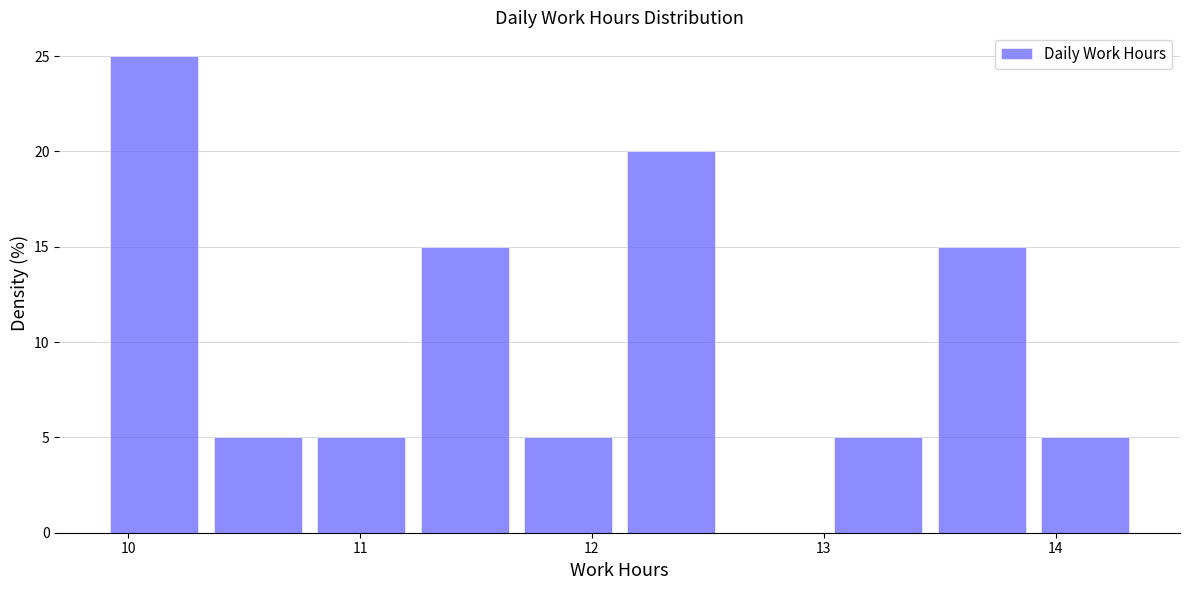

Reading left to right, list every bar in this chart as the range it spans on the x-axis followed by its height. Neither the bar edges nor the heights are printed on the chart, so give them approximately, as read against the axes.

9.9 to 10.3: 25
10.3 to 10.8: 5
10.8 to 11.2: 5
11.2 to 11.7: 15
11.7 to 12.1: 5
12.1 to 12.6: 20
12.6 to 13.0: 0
13.0 to 13.5: 5
13.5 to 13.9: 15
13.9 to 14.4: 5